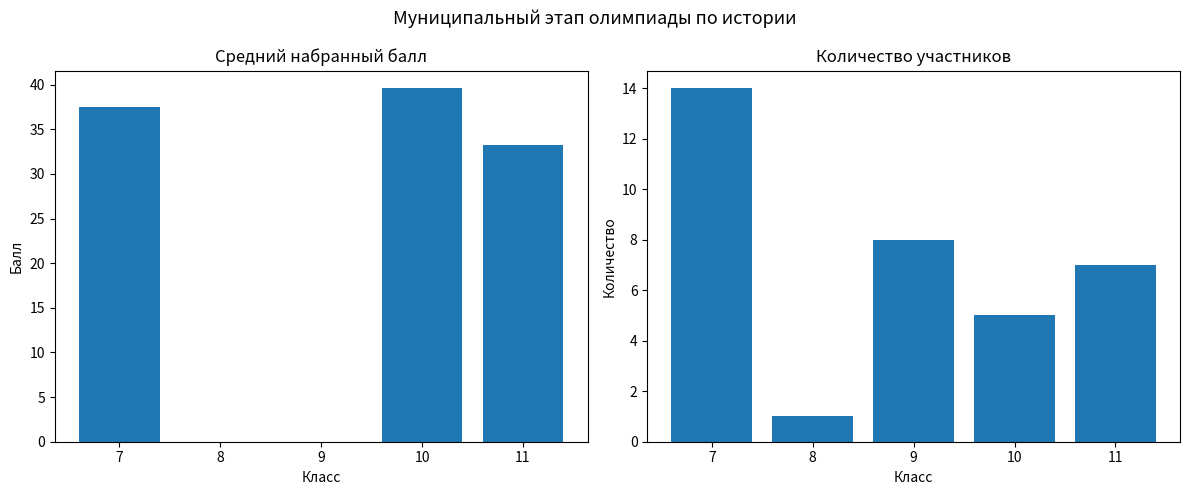

How many groups of bars are there?

5